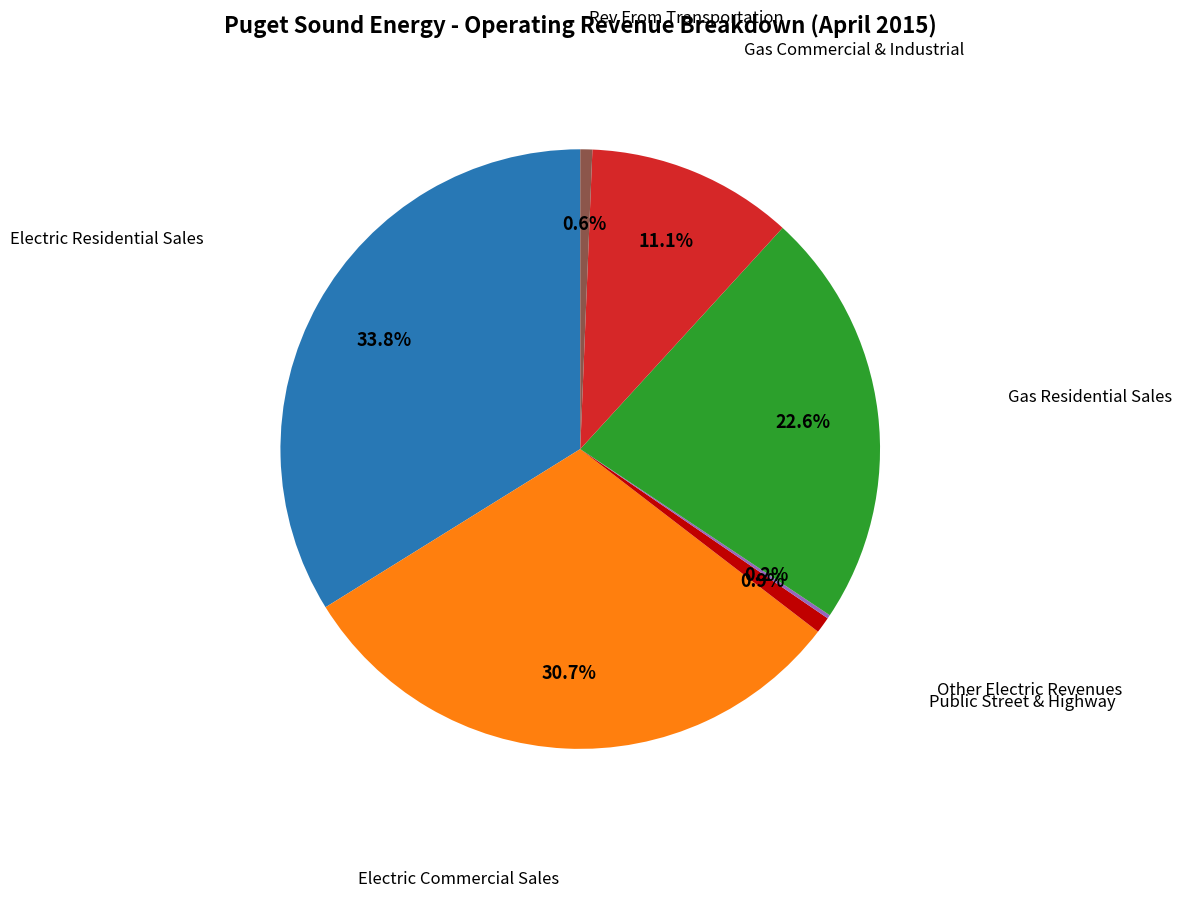

Is there a majority slice in this chart?

No